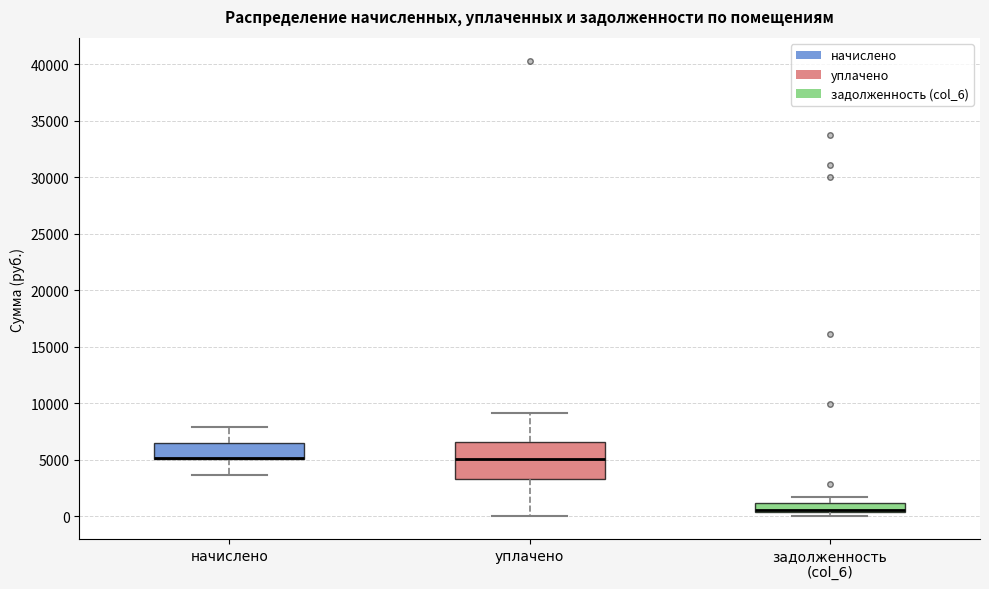

Reading left to right, transcribe this box plot: for each box, give where its median line is, the range the box spans, and where its two whiskers end, as read against the y-axis. The values are not printed on the chart, so give them approximately, as read against the axis.

начислено: median 5000 (drawn on the box's lower edge), box 5000 to 6500, whiskers 3500 to 8000
уплачено: median 5000, box 3500 to 6500, whiskers 0 to 9000
задолженность (col_6): median 500 (drawn on the box's lower edge), box 500 to 1000, whiskers 0 to 1500